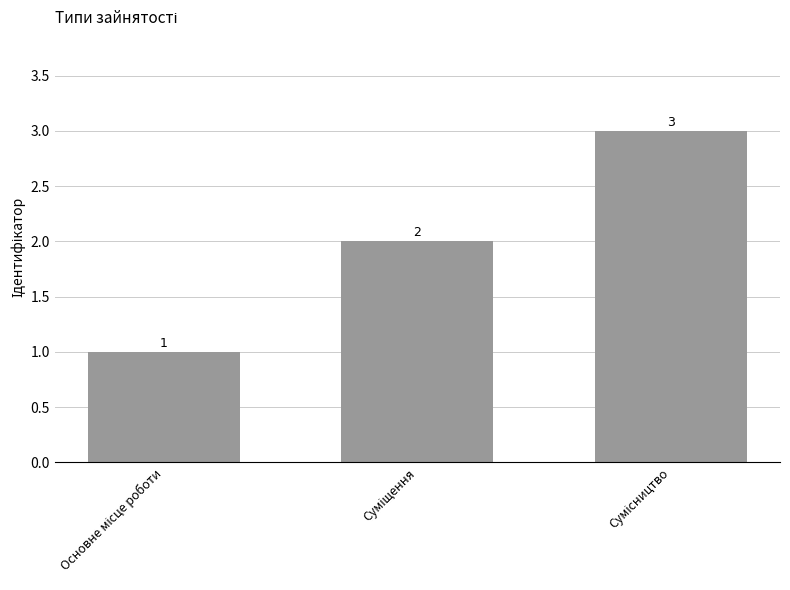

What is the value of the 2nd bar from the left?

2